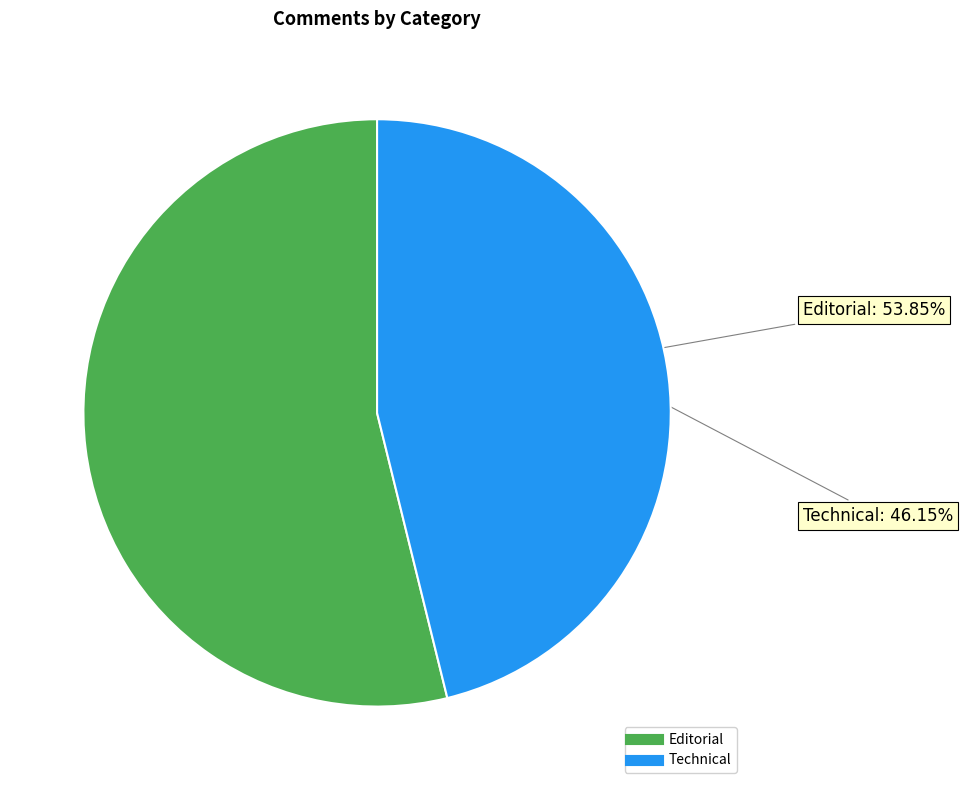

To the nearest percent, what is the average slice percentage?

50%